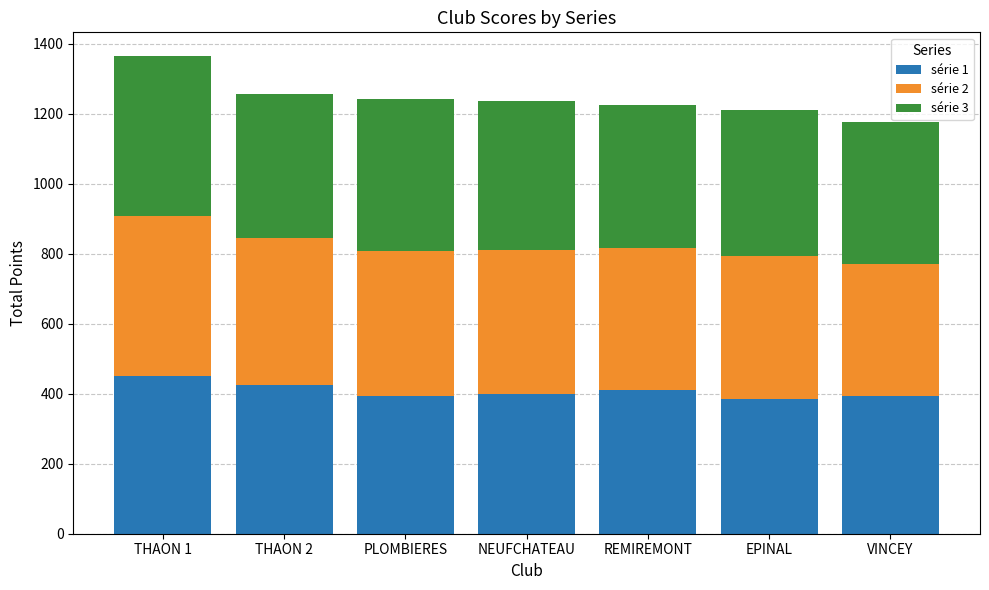

What is the difference between the maximum and minimum values in the série 1 series?

66